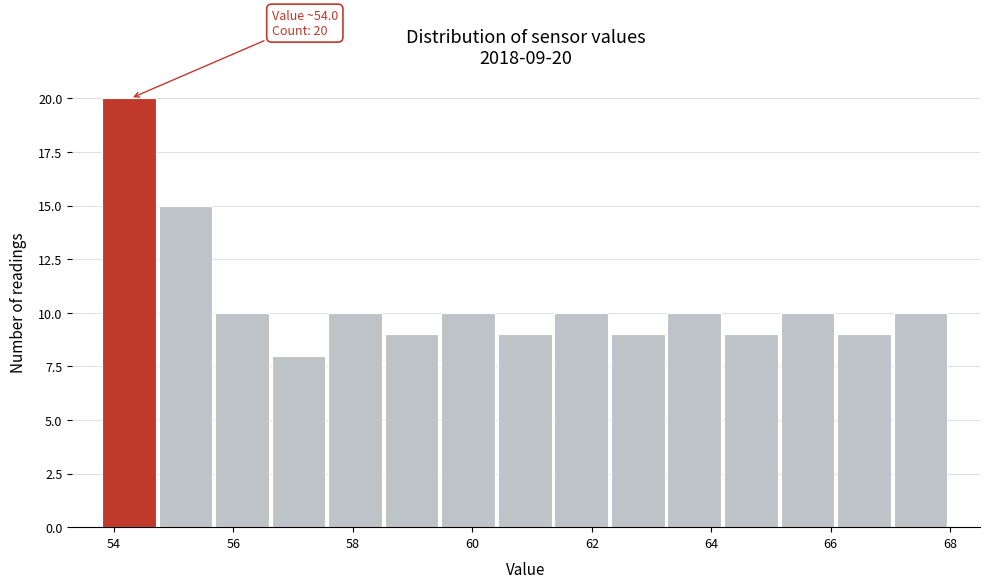

Which range on the x-axis has the tallest bar?

53.8 to 54.8